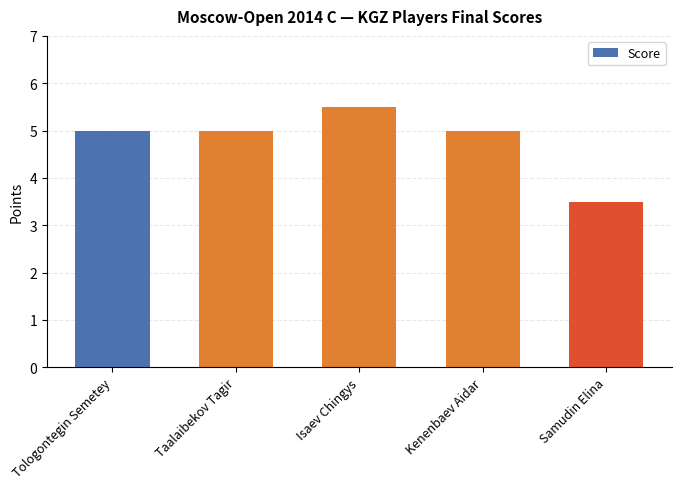

At which category does the chart reach its minimum across all series?

Samudin Elina